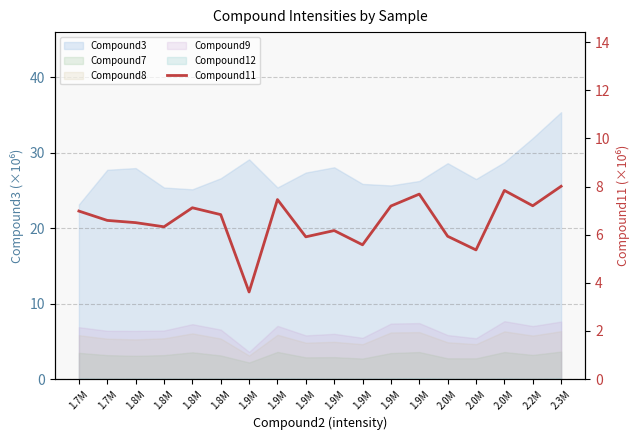

Between 2.3M and 1.8M, which is larger?

2.3M